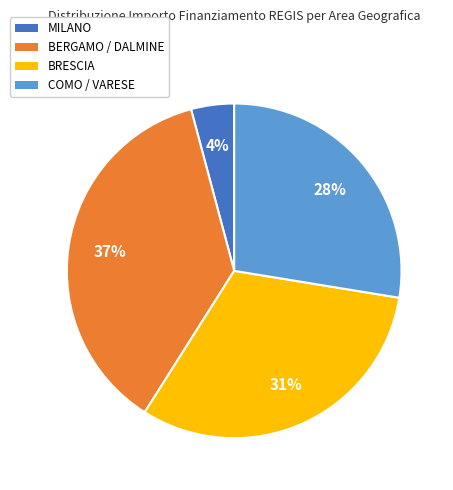

How many slices are in this pie chart?

4